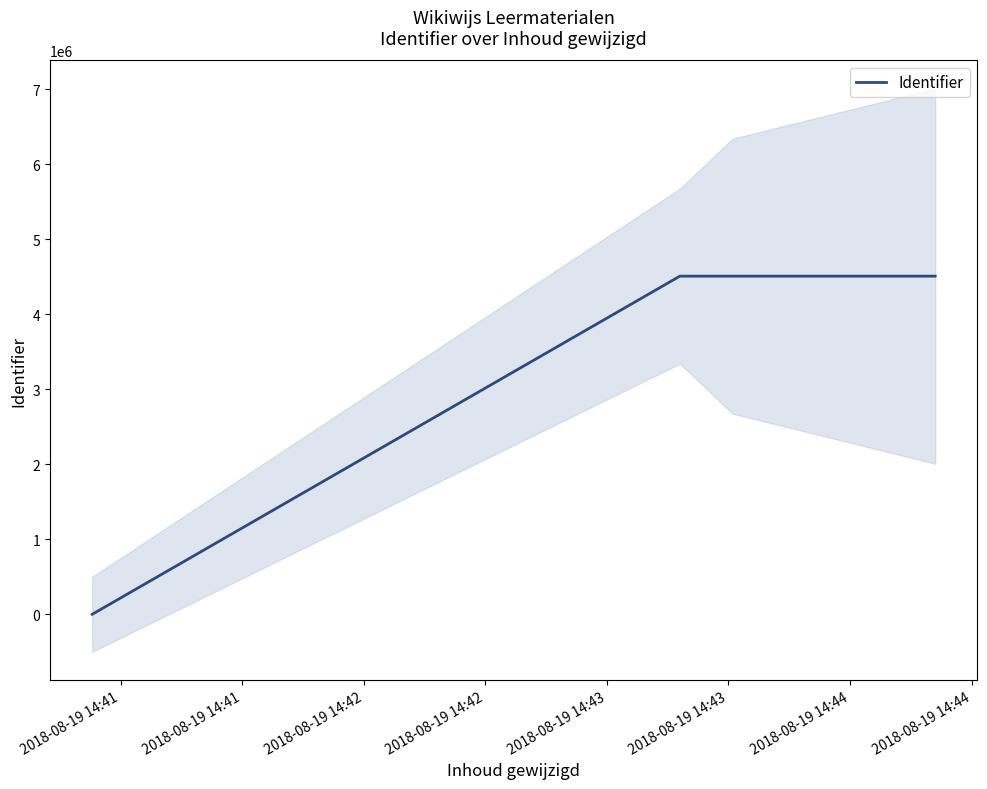

True or false: Identifier has more than 2 points higher than both neighbors.

False